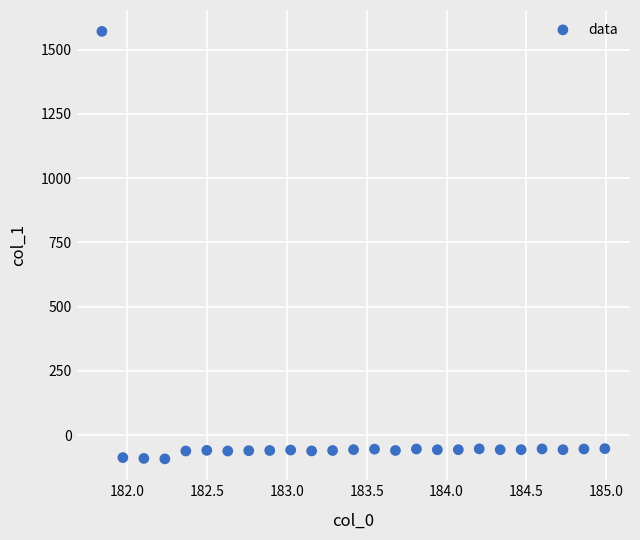

What is the range of X values (max minus min)?

3.1